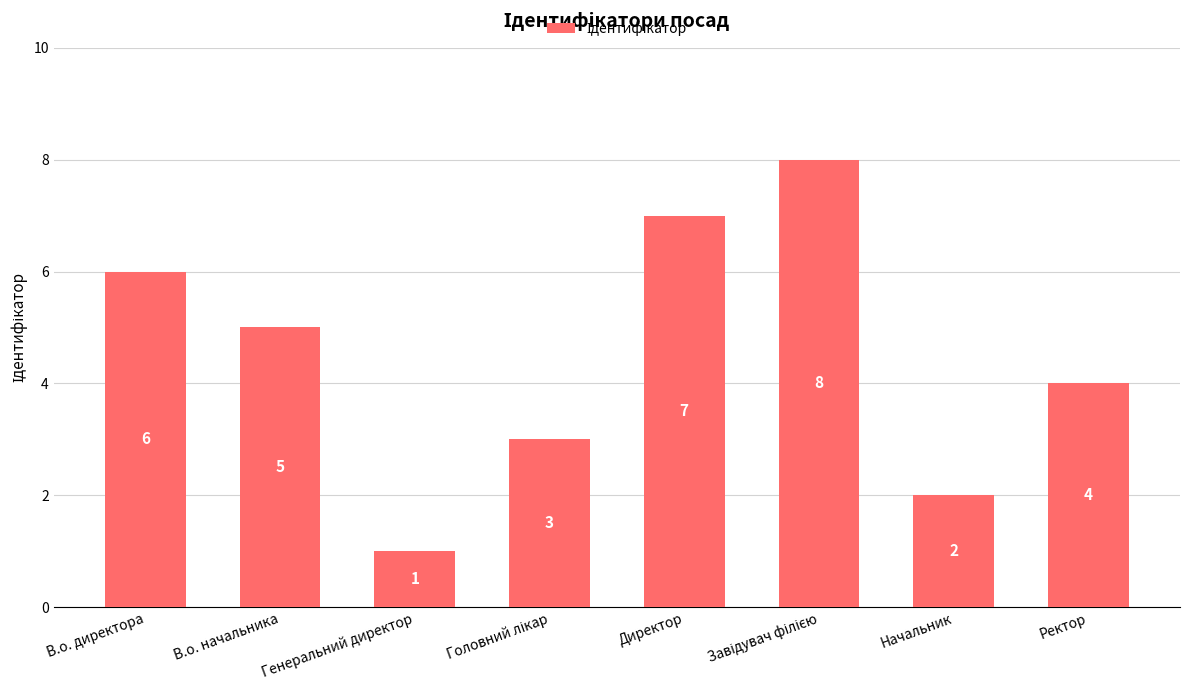

What is the difference between the maximum and second lowest values?

6